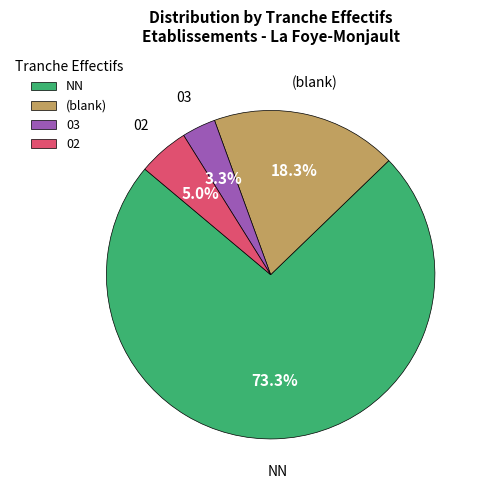

Combined, do (blank) and 02 account for over 50%?

No